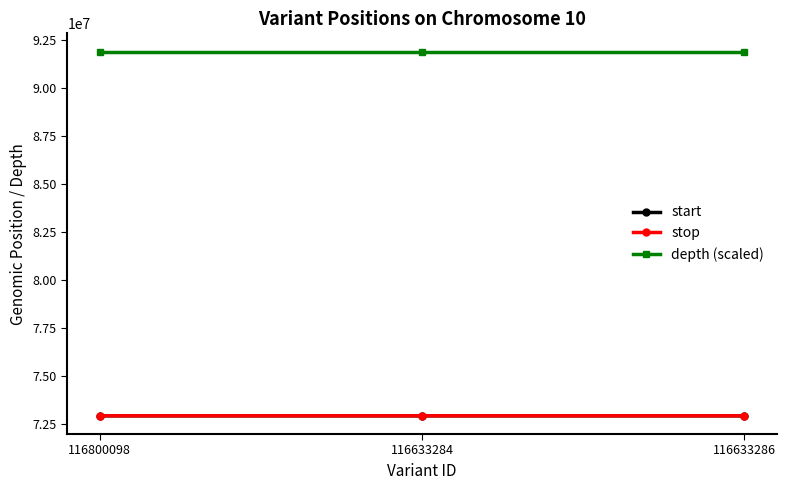

What is the average value of the stop series?

72912767